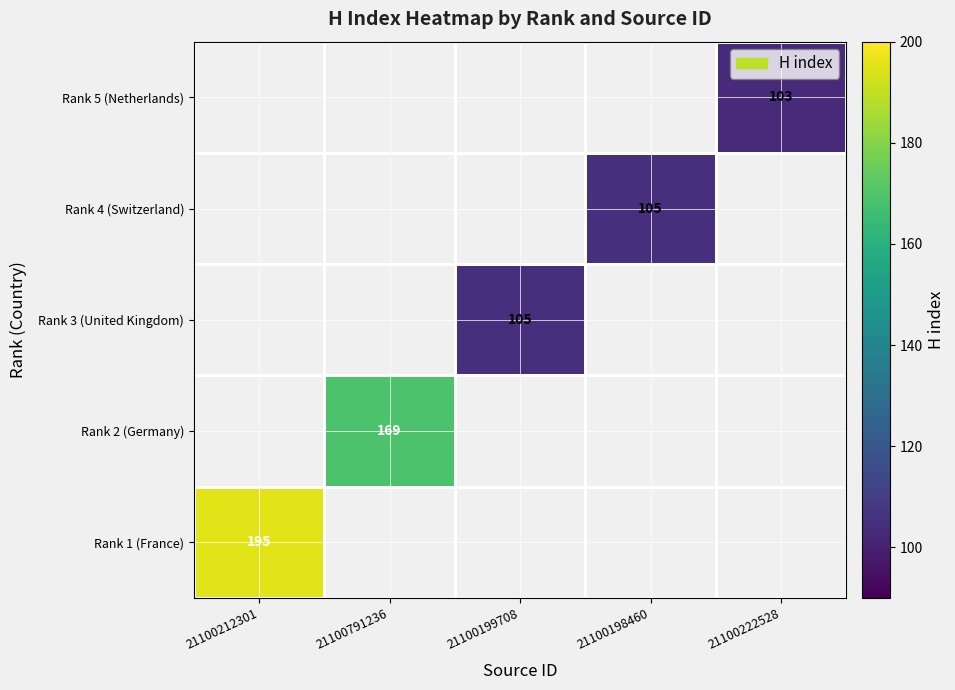

What is the difference between the highest and lowest values at 21100222528?

103